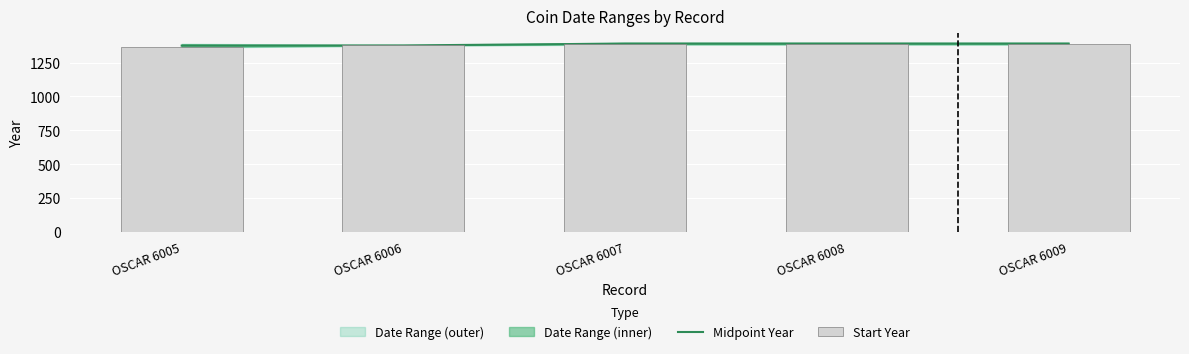

Rank the categories by Midpoint Year value from lowest to highest.

OSCAR 6005, OSCAR 6006, OSCAR 6007, OSCAR 6008, OSCAR 6009